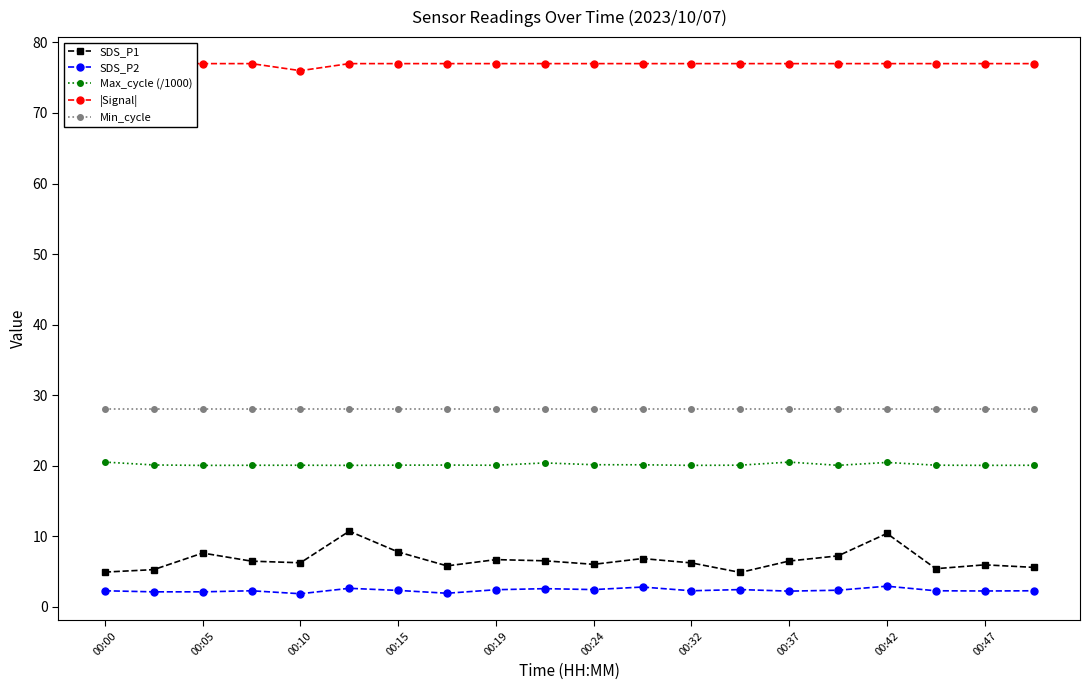

Count the number of data series in this chart.

5